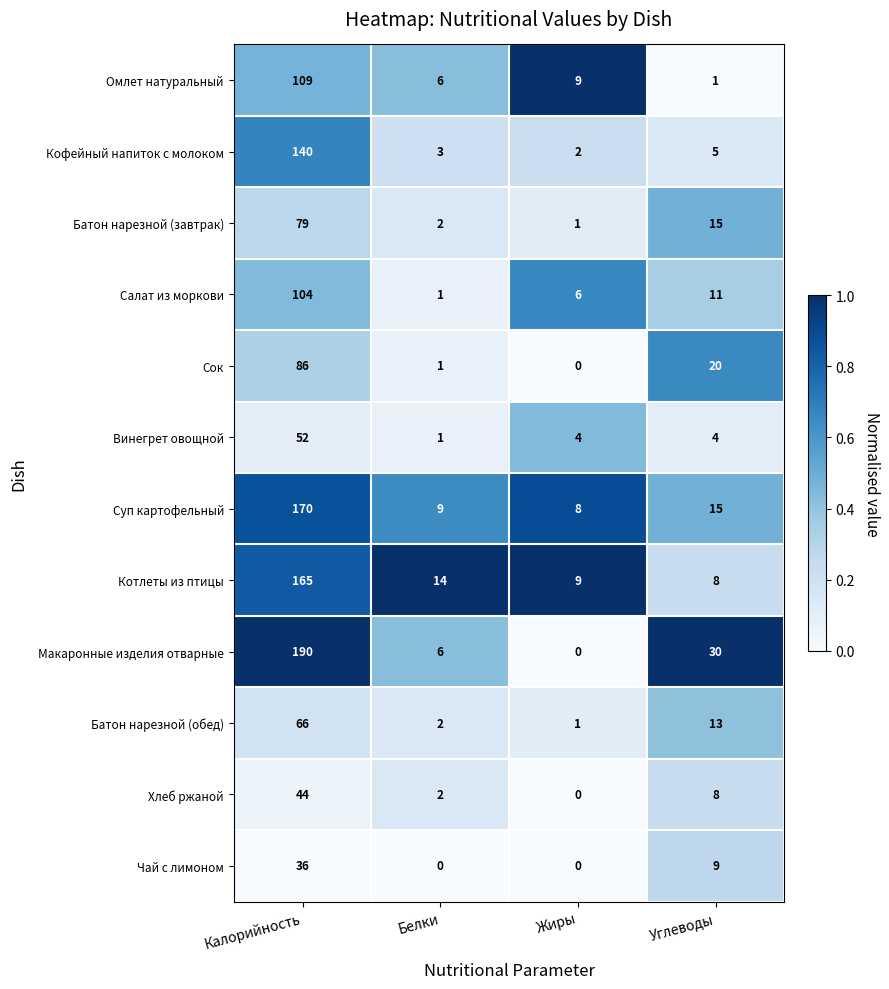

The value of Макаронные изделия отварные at Жиры is 0. True or false?

True